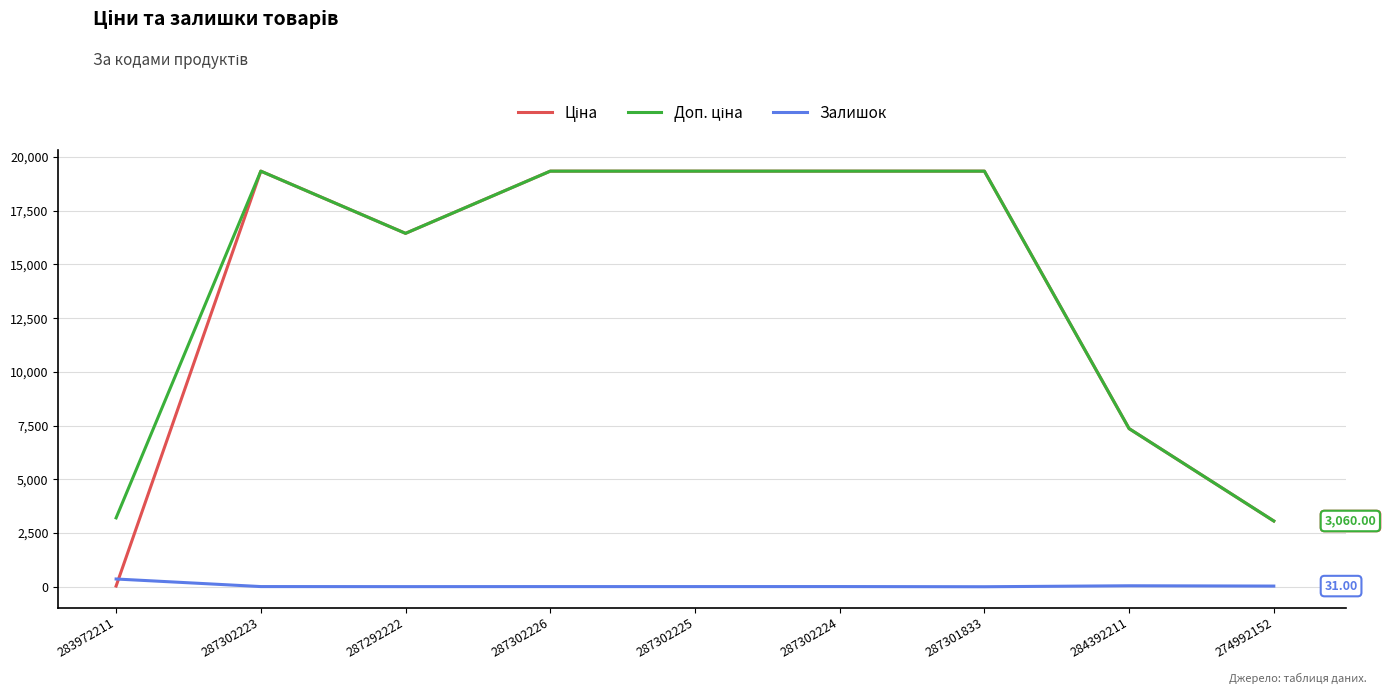

Count the number of data series in this chart.

3